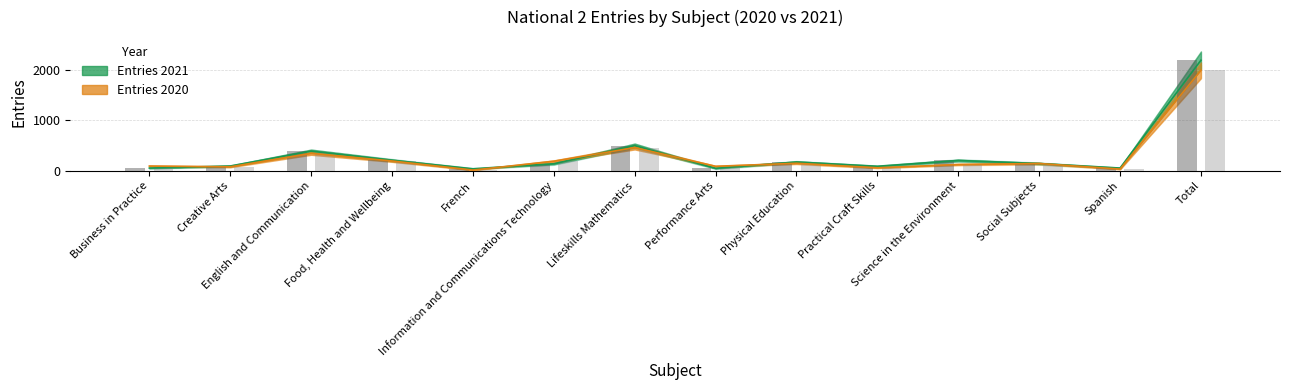

At which label does Entries 2020 first exceed 145?

English and Communication